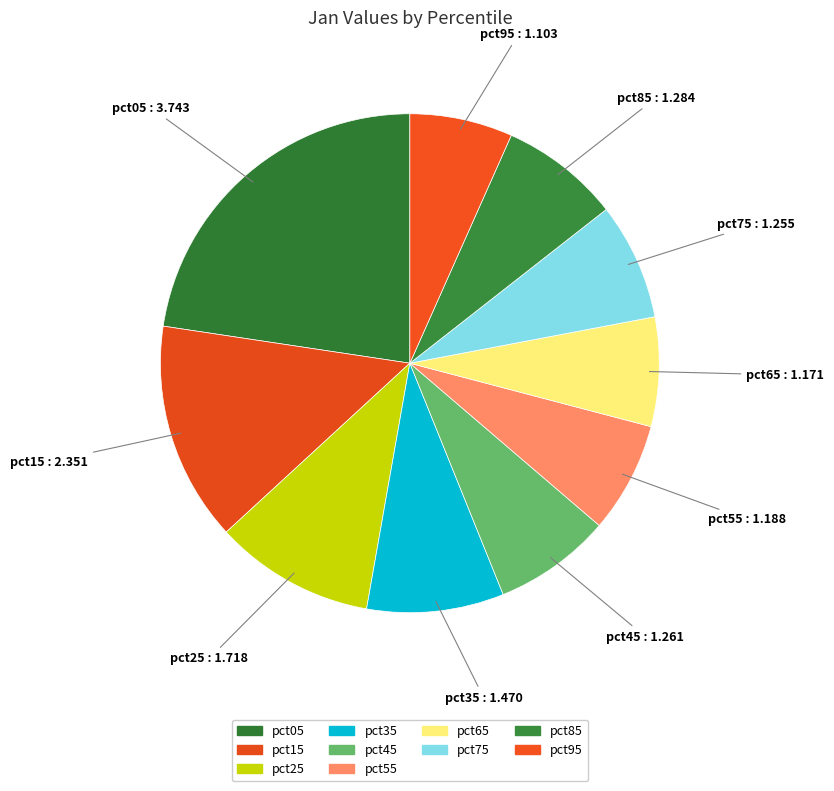

How many segments does this pie chart have?

10